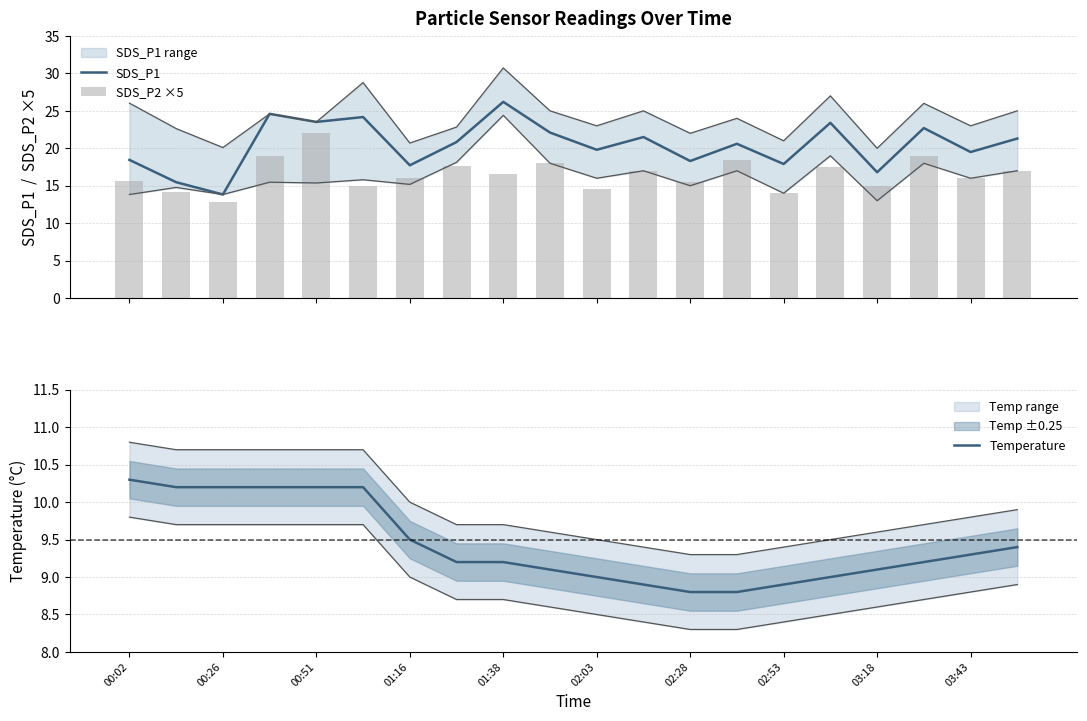

Is it true that Temperature equals 3.0 at 01:16?

False